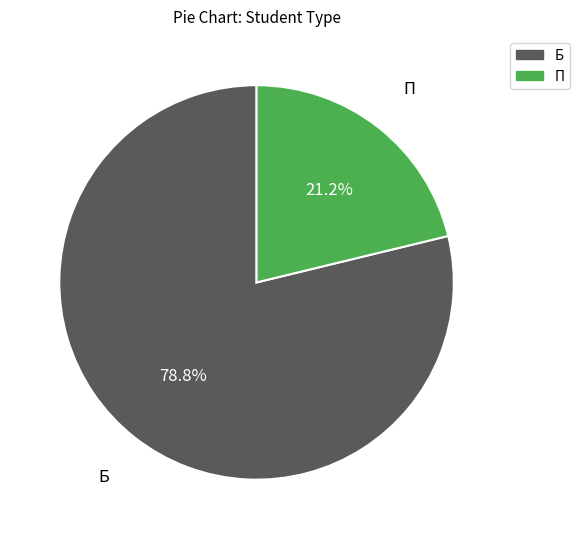

To the nearest percent, what is the combined percentage of П and Б?

100%